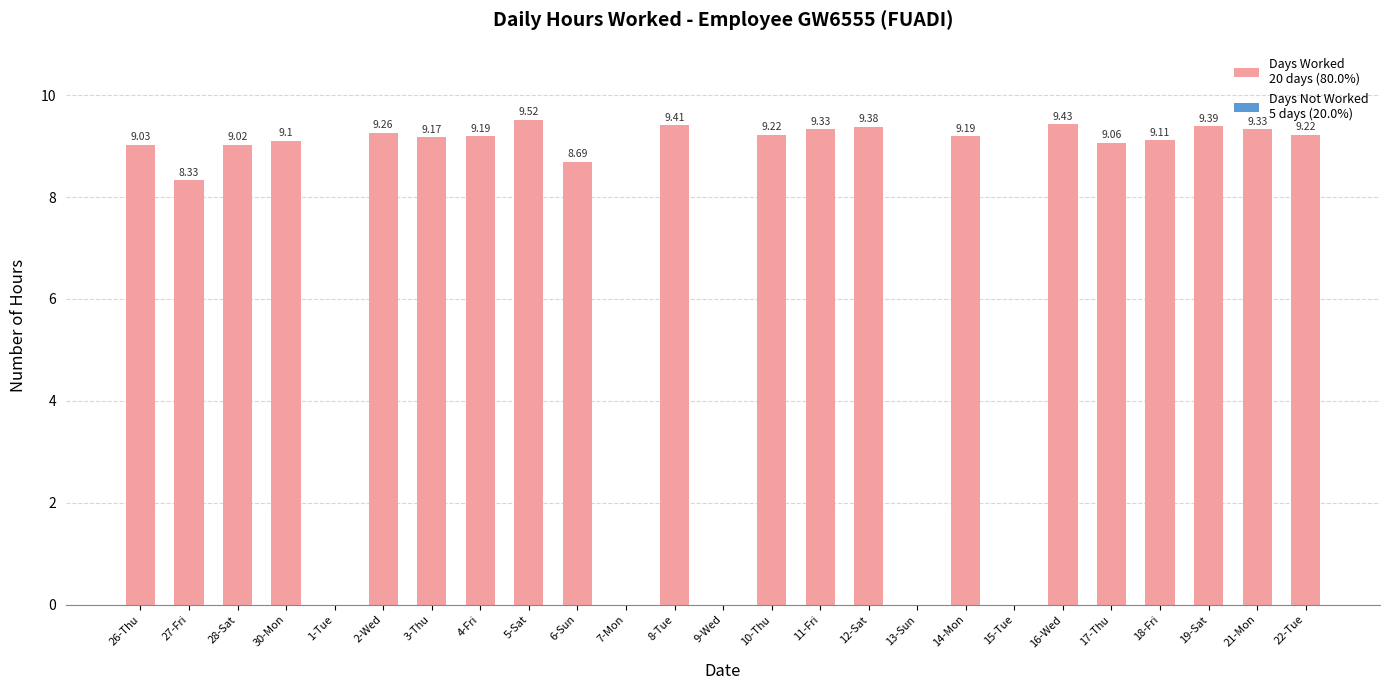

What is the change in value from 2-Wed to 17-Thu?

-0.2